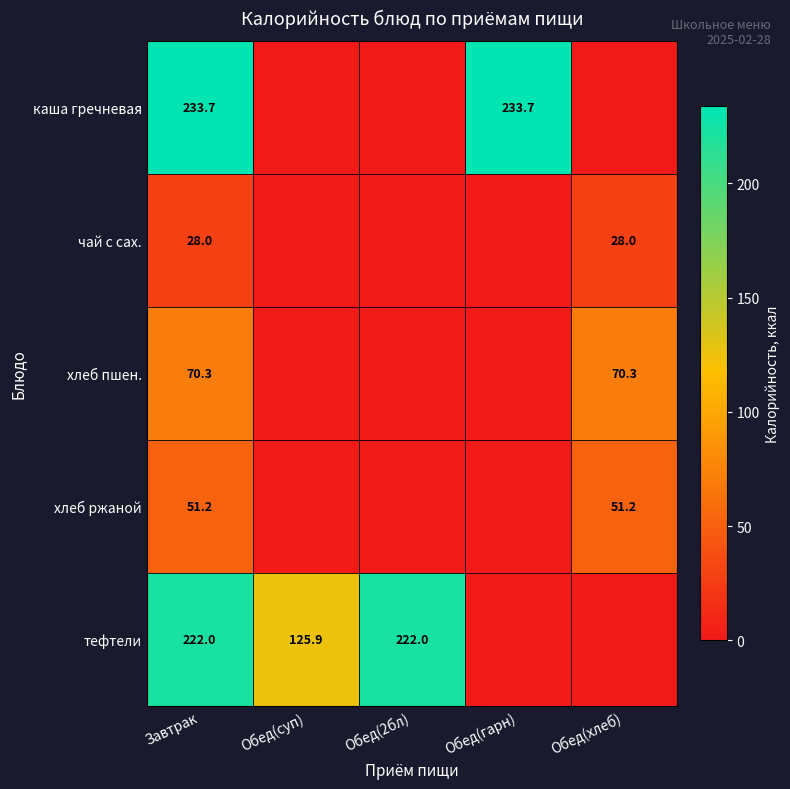

The хлеб ржаной series shows 30.6 at Завтрак. True or false?

False